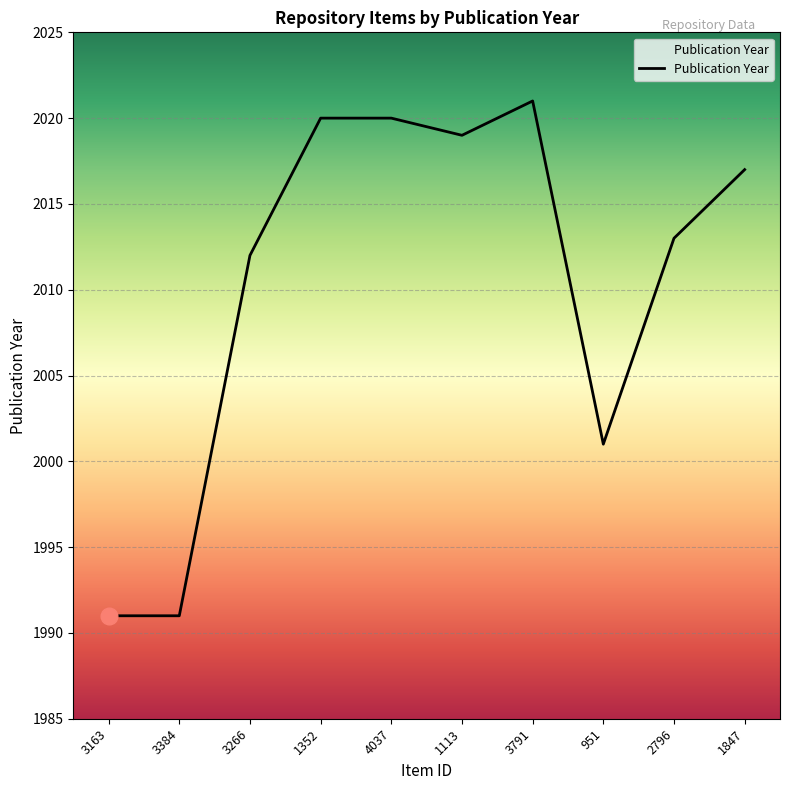

At which category does the chart reach its peak across all series?

3791